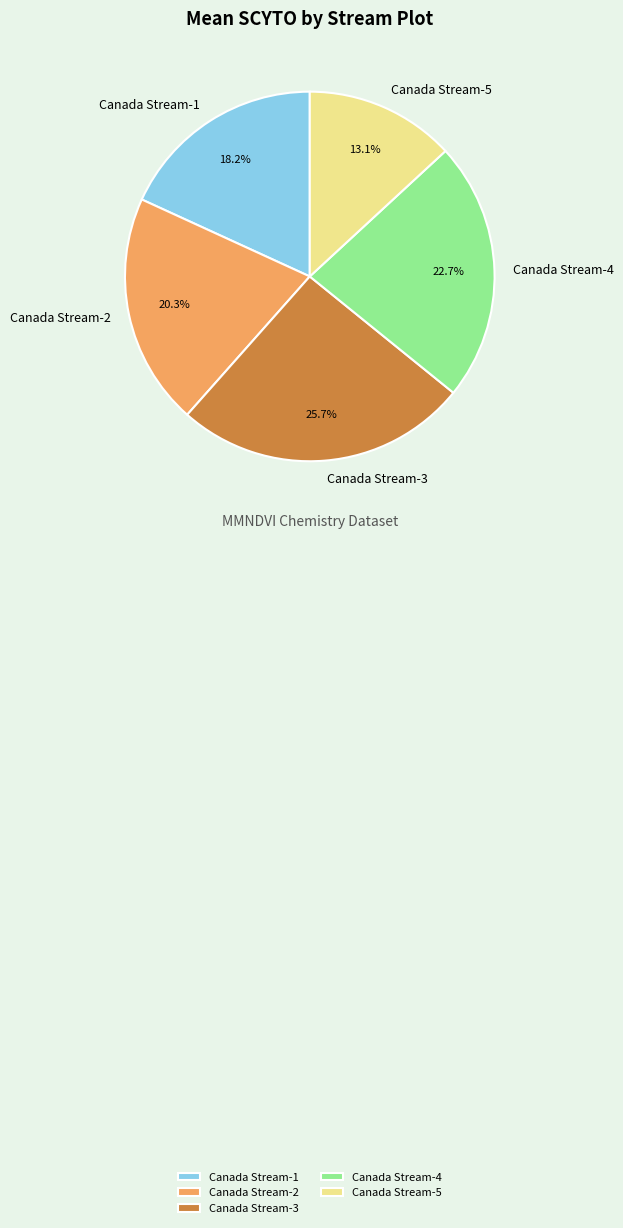

What is the ratio of the value at Canada Stream-1 to the value at Canada Stream-3?

0.7